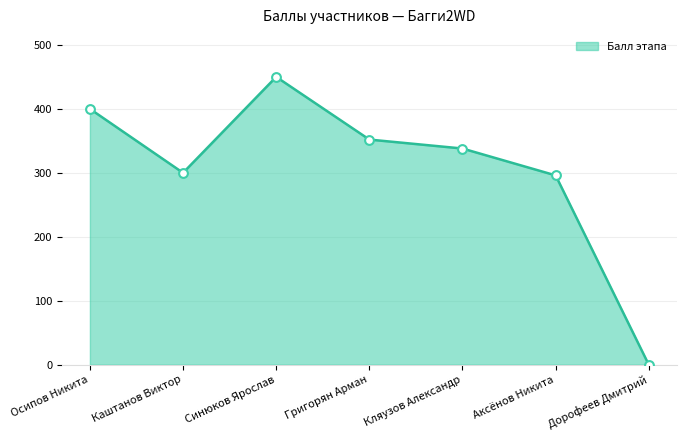

What is the change in value from Кляузов Александр to Дорофеев Дмитрий?

-338